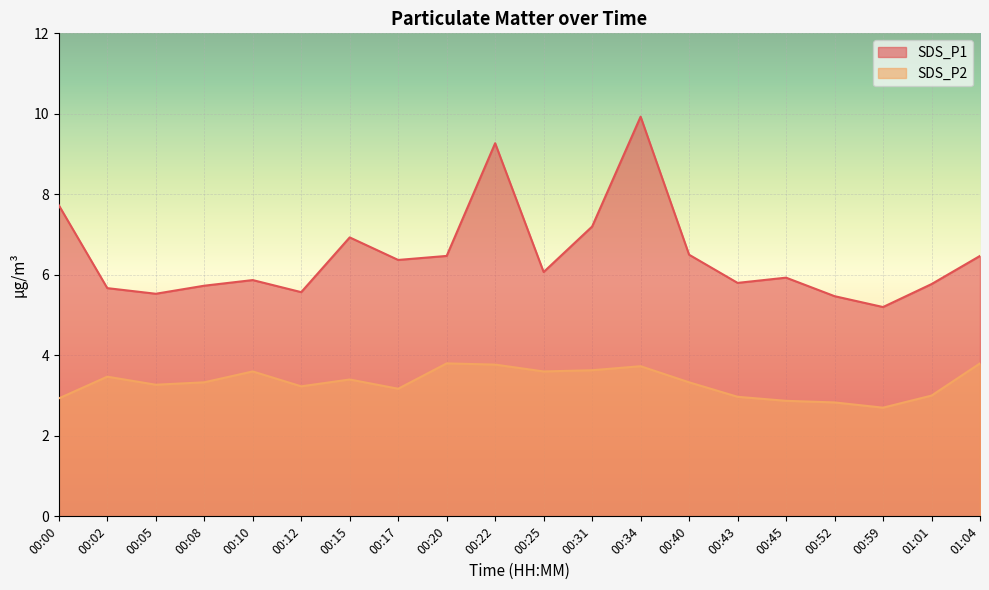

Rank the series by their maximum value, from highest to lowest.

SDS_P1, SDS_P2